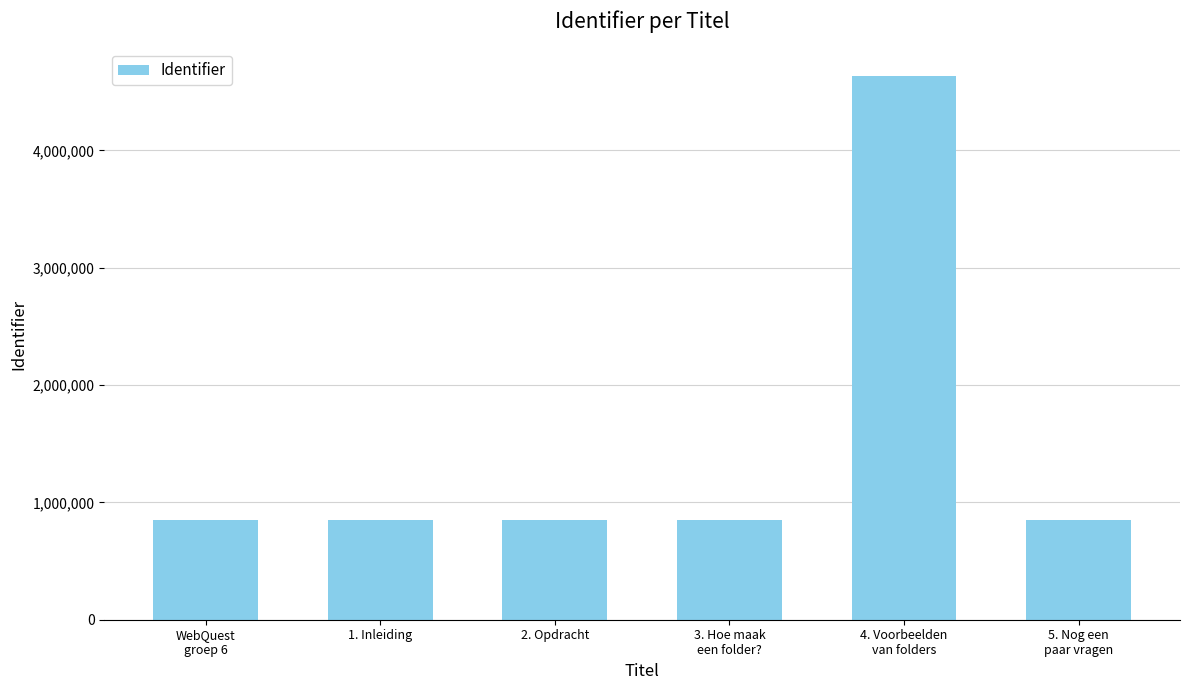

True or false: the data shows 1241588 at 5. Nog een
paar vragen.

False